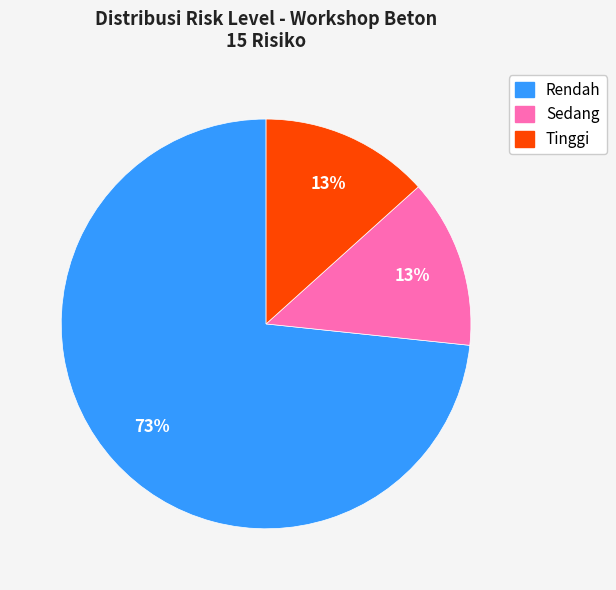

Is it true that Tinggi is 19% of the pie?

False